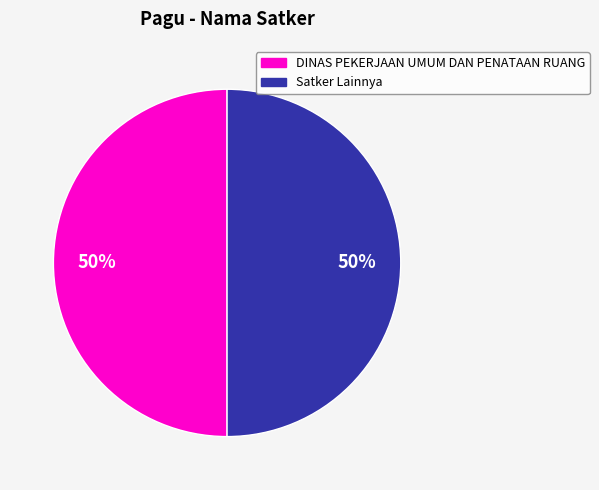

To the nearest percent, what is the average slice percentage?

50%